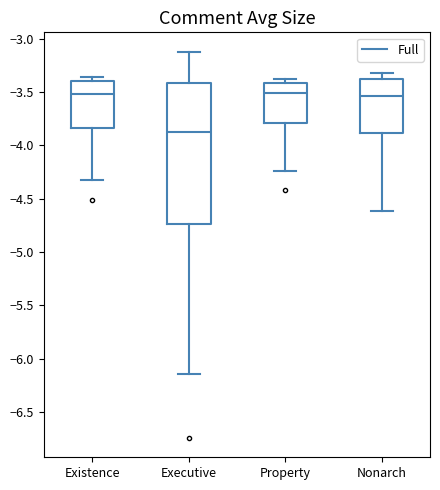

Reading left to right, read every box against the y-axis: the position of its median line, the range the box covers, and the ends of its whiskers. The values are not printed on the chart, so give them approximately, as read against the axis.

Existence: median -3.50, box -3.85 to -3.40, whiskers -4.30 to -3.35
Executive: median -3.85, box -4.75 to -3.40, whiskers -6.15 to -3.10
Property: median -3.50, box -3.80 to -3.40, whiskers -4.25 to -3.40 (just above the box's upper edge)
Nonarch: median -3.55, box -3.90 to -3.40, whiskers -4.60 to -3.30